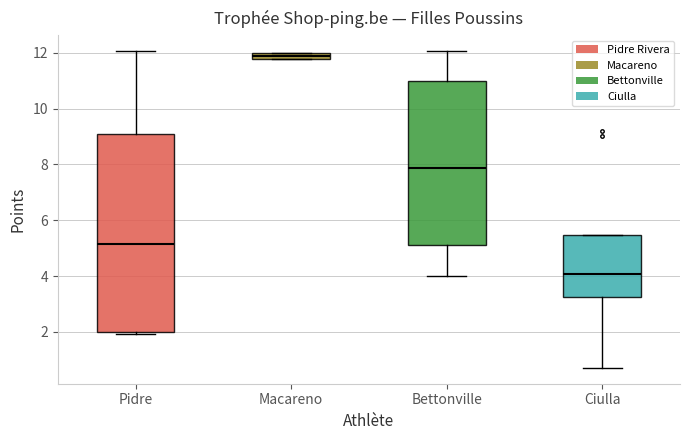

Which box's median line is the highest?

Macareno